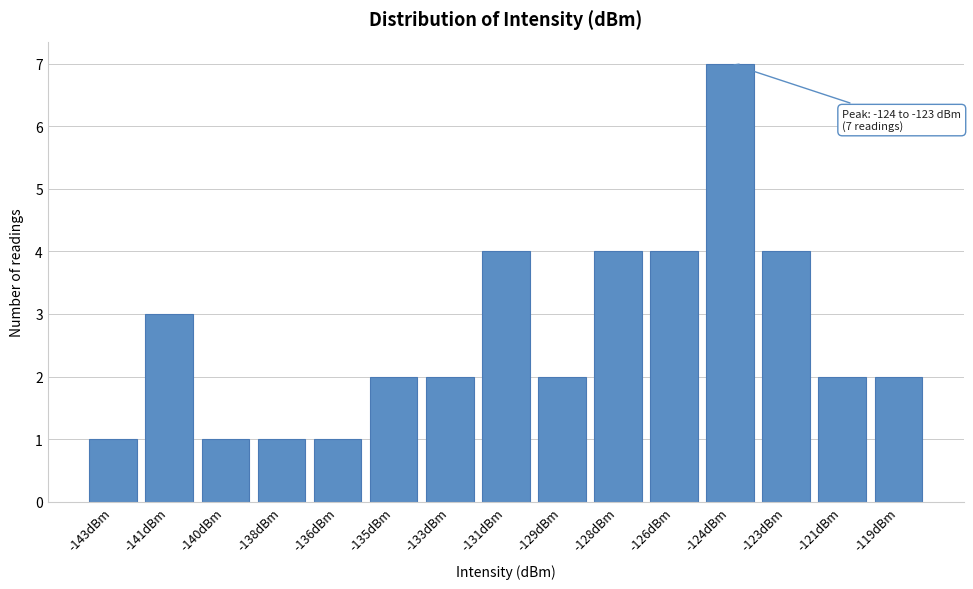

Reading left to right, list all the values displayed in this chart.

1	3	1	1	1	2	2	4	2	4	4	7	4	2	2